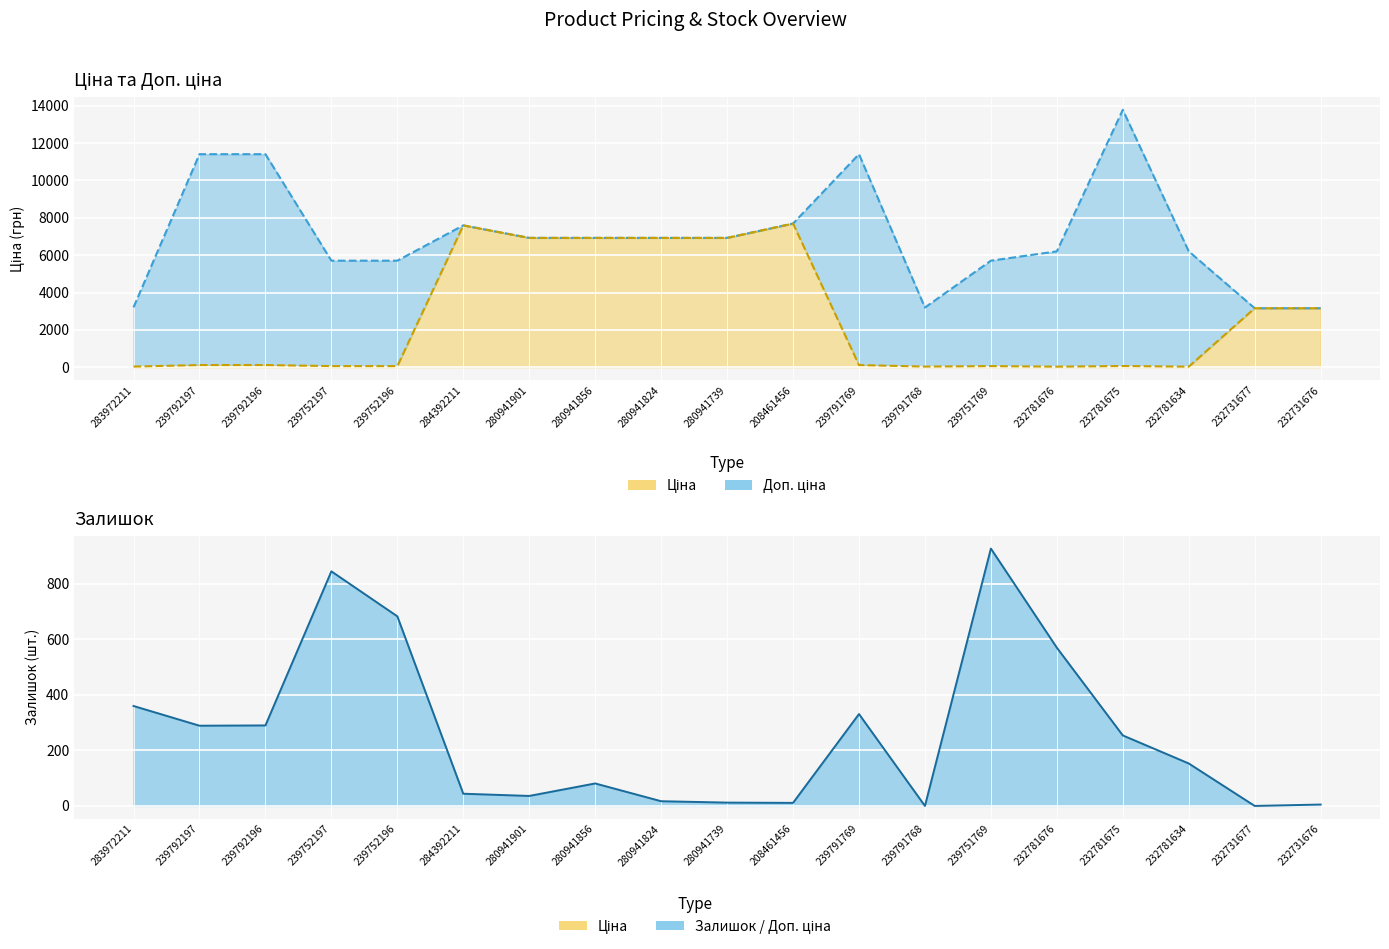

What is the difference between the Ціна values at 284392211 and 239752196?

7539.5